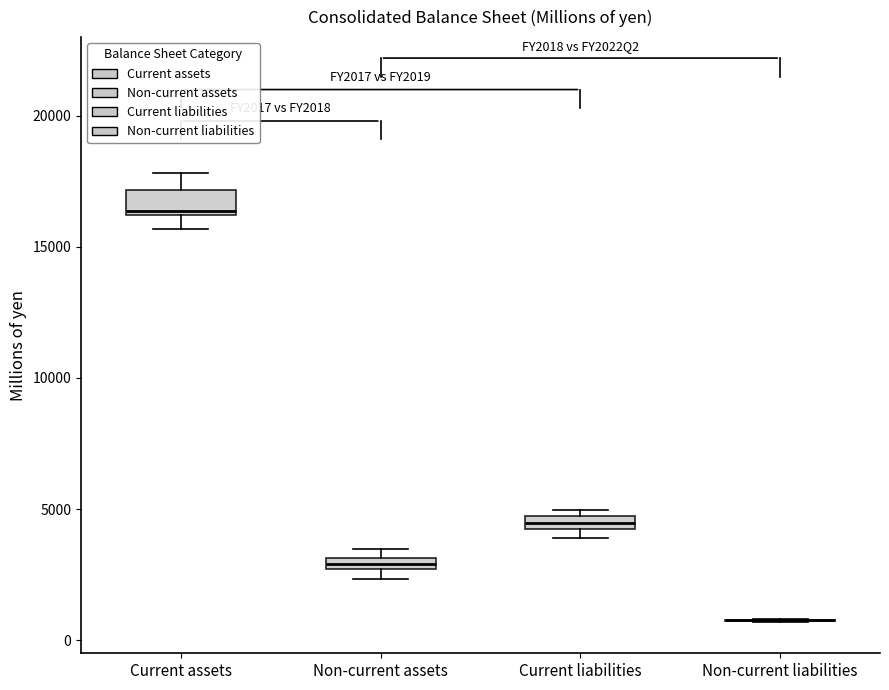

Where is the lower edge of the box for Current liabilities on the y-axis? The values are not printed on the chart, so give them approximately, as read against the axis.

4000